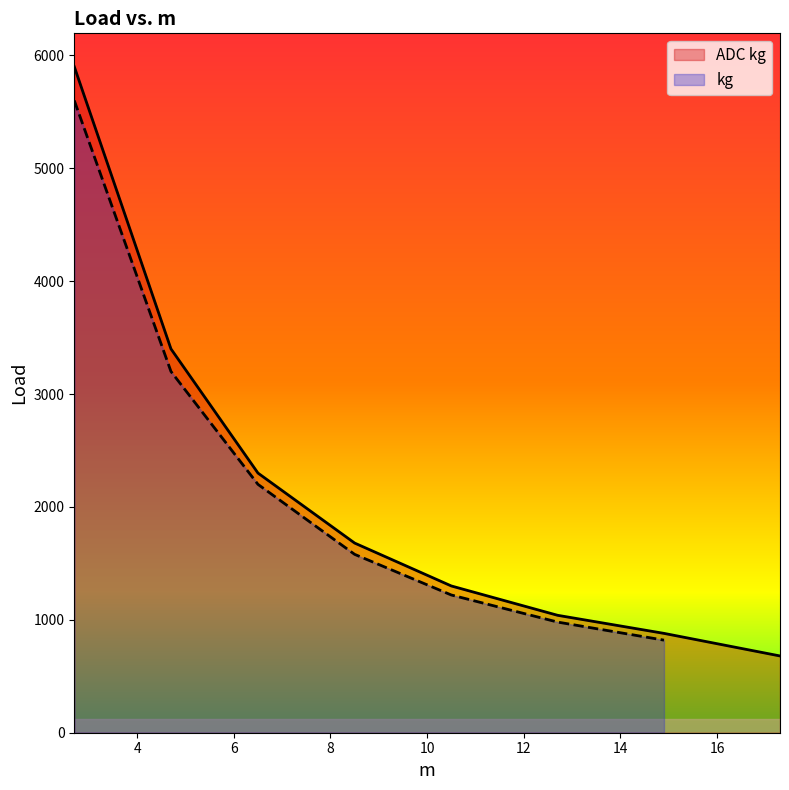

What is the label of the 2nd point from the right?

14.9